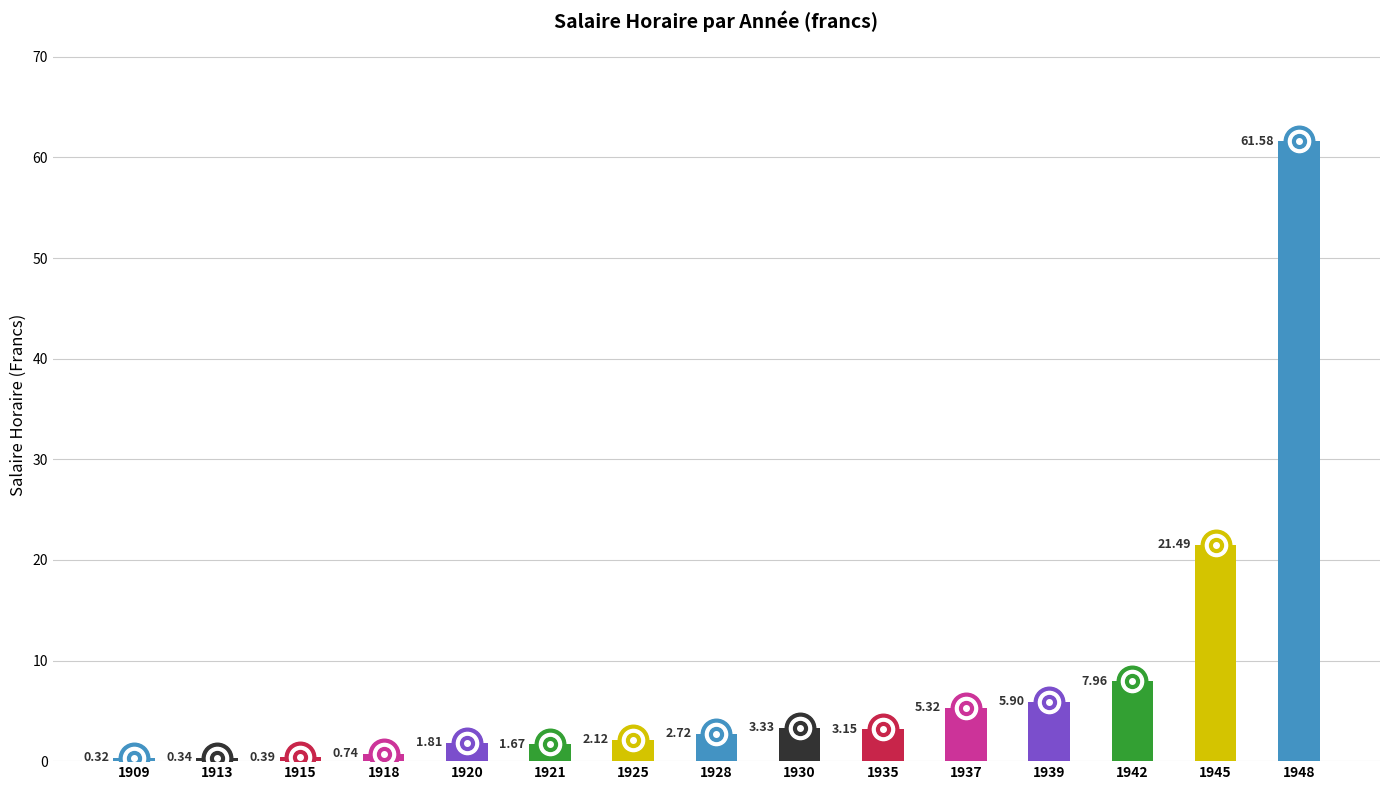

What is the value of the 4th bar from the left?

0.7